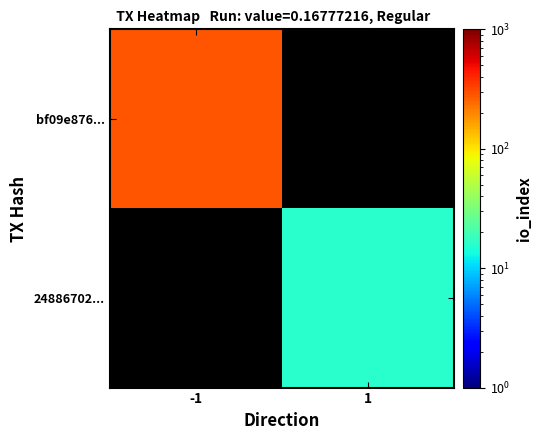

At which label is bf09e876... closest to 283?

-1